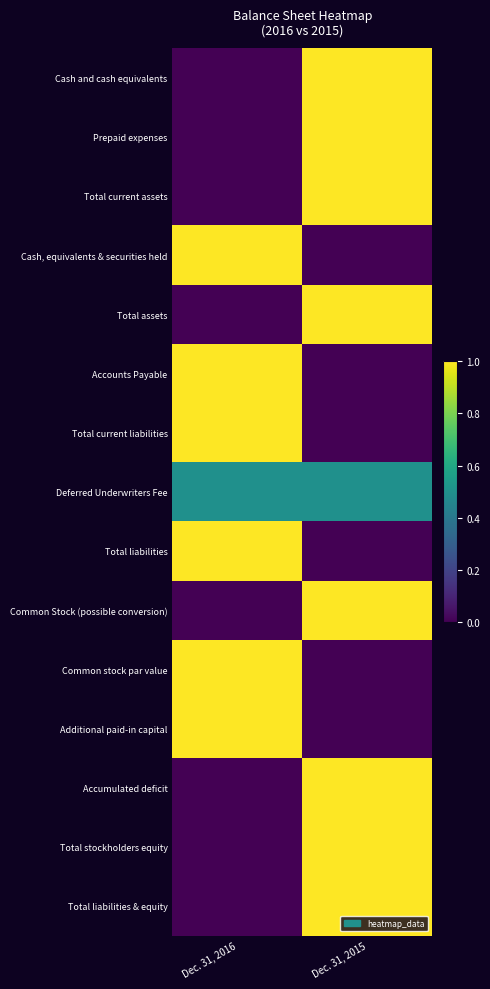

Reading left to right, list all the values displayed in this chart.

Cash and cash equivalents: Dec. 31, 2016=0.0	Dec. 31, 2015=1.0
Prepaid expenses: Dec. 31, 2016=0.0	Dec. 31, 2015=1.0
Total current assets: Dec. 31, 2016=0.0	Dec. 31, 2015=1.0
Cash, equivalents & securities held: Dec. 31, 2016=1.0	Dec. 31, 2015=0.0
Total assets: Dec. 31, 2016=0.0	Dec. 31, 2015=1.0
Accounts Payable: Dec. 31, 2016=1.0	Dec. 31, 2015=0.0
Total current liabilities: Dec. 31, 2016=1.0	Dec. 31, 2015=0.0
Deferred Underwriters Fee: Dec. 31, 2016=0.5	Dec. 31, 2015=0.5
Total liabilities: Dec. 31, 2016=1.0	Dec. 31, 2015=0.0
Common Stock (possible conversion): Dec. 31, 2016=0.0	Dec. 31, 2015=1.0
Common stock par value: Dec. 31, 2016=1.0	Dec. 31, 2015=0.0
Additional paid-in capital: Dec. 31, 2016=1.0	Dec. 31, 2015=0.0
Accumulated deficit: Dec. 31, 2016=0.0	Dec. 31, 2015=1.0
Total stockholders equity: Dec. 31, 2016=0.0	Dec. 31, 2015=1.0
Total liabilities & equity: Dec. 31, 2016=0.0	Dec. 31, 2015=1.0